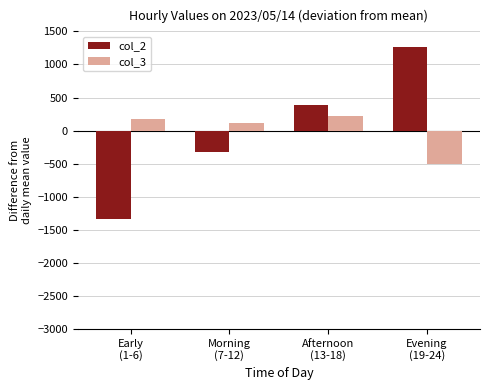

What is the minimum value shown in the chart?

-1332.9